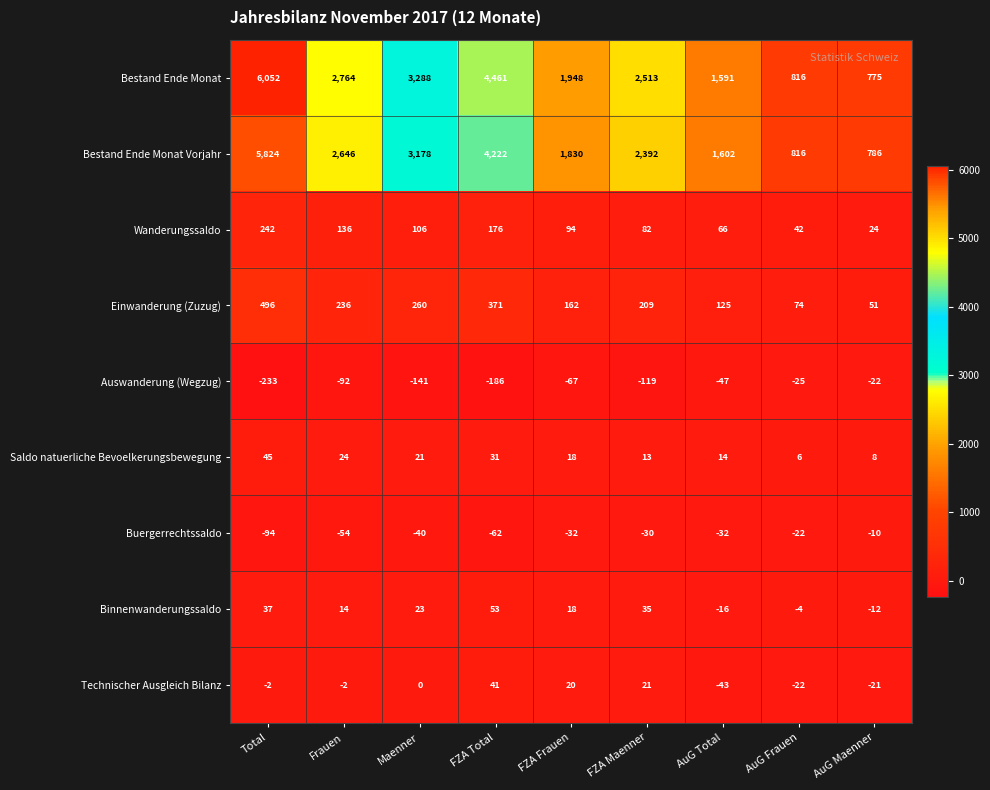

What is the spread (max minus min) of values at FZA Frauen?

2015